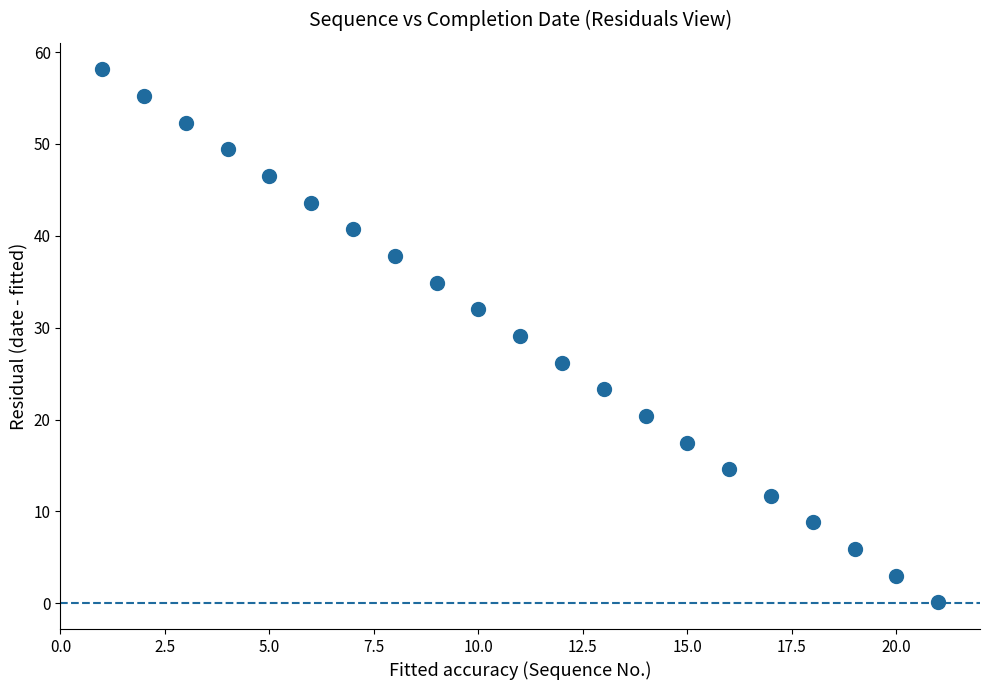

What is the range of X values (max minus min)?

20.0